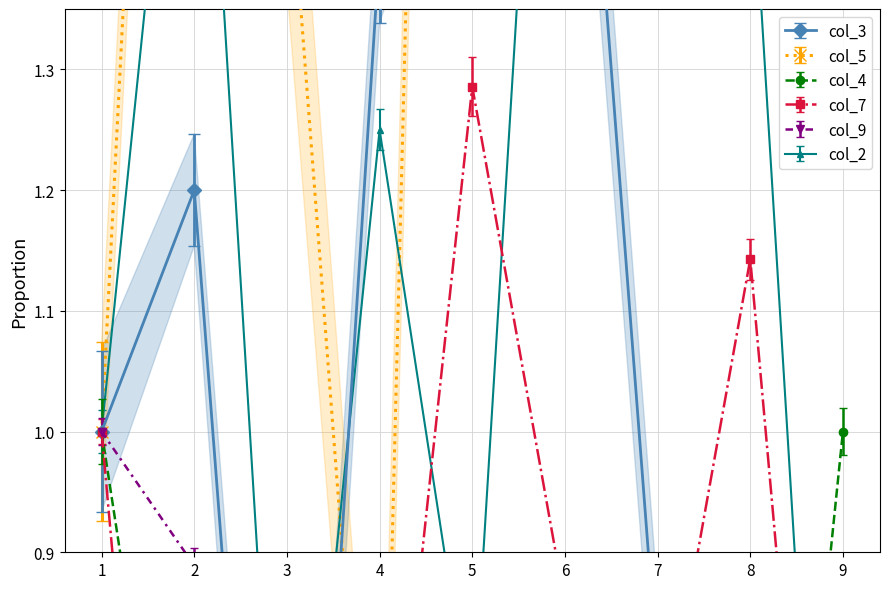

How many values in the col_5 series are below 2?

3